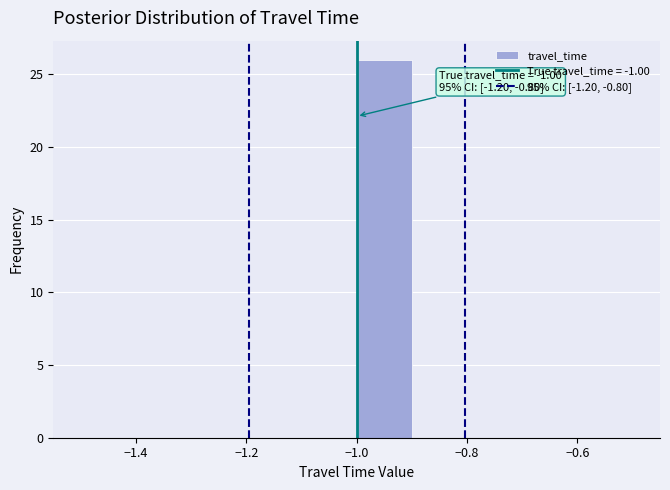

Over which range of the x-axis is the bar tallest?

-1.0 to -0.9